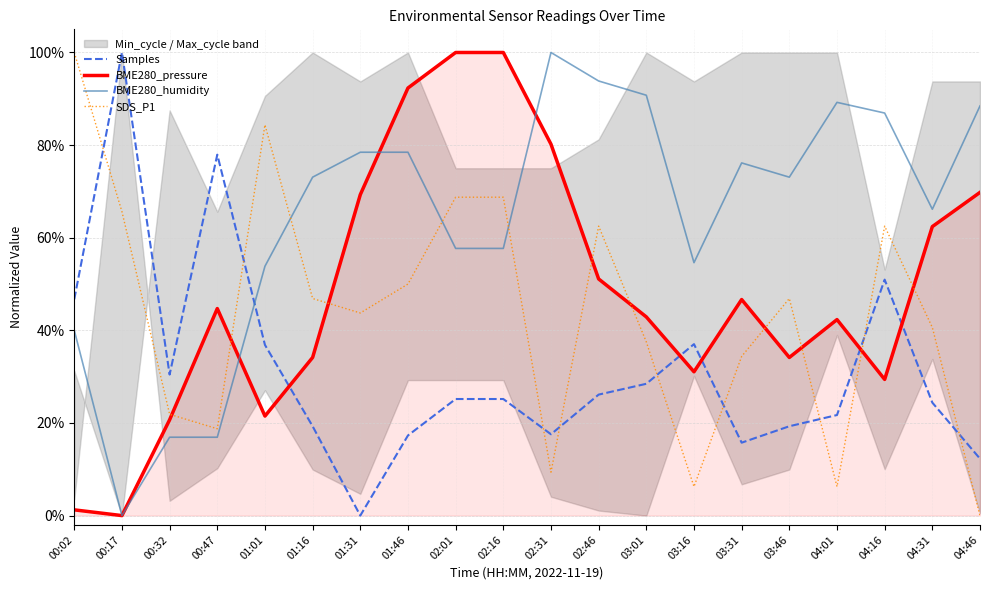

What is the difference between the highest and lowest values at 01:31?

0.8